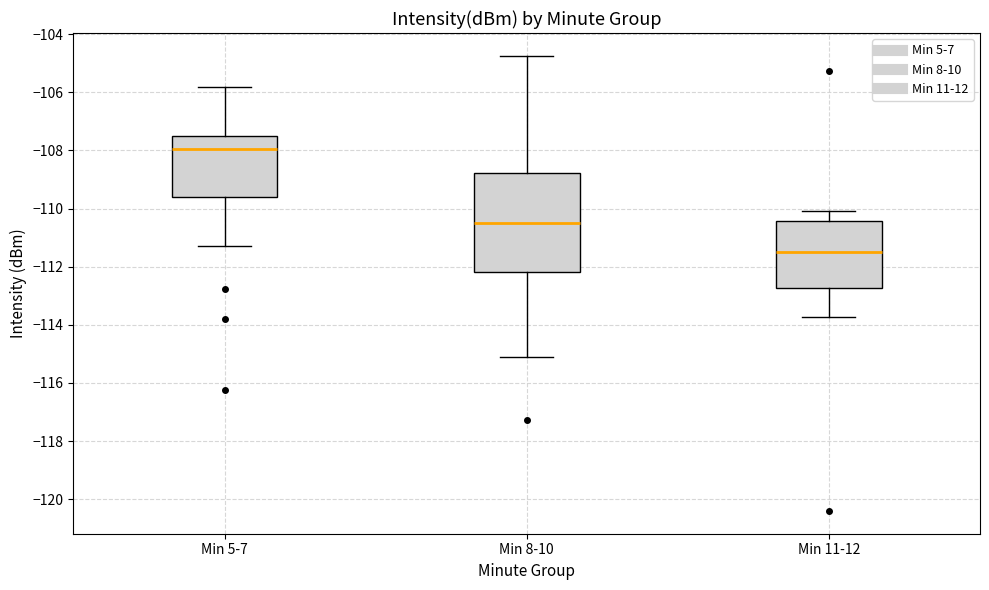

Reading left to right, read every box against the y-axis: the position of its median line, the range the box covers, and the ends of its whiskers. The values are not printed on the chart, so give them approximately, as read against the axis.

Min 5-7: median -108.0, box -109.6 to -107.6, whiskers -111.2 to -105.8
Min 8-10: median -110.4, box -112.2 to -108.8, whiskers -115.0 to -104.8
Min 11-12: median -111.6, box -112.8 to -110.4, whiskers -113.8 to -110.0